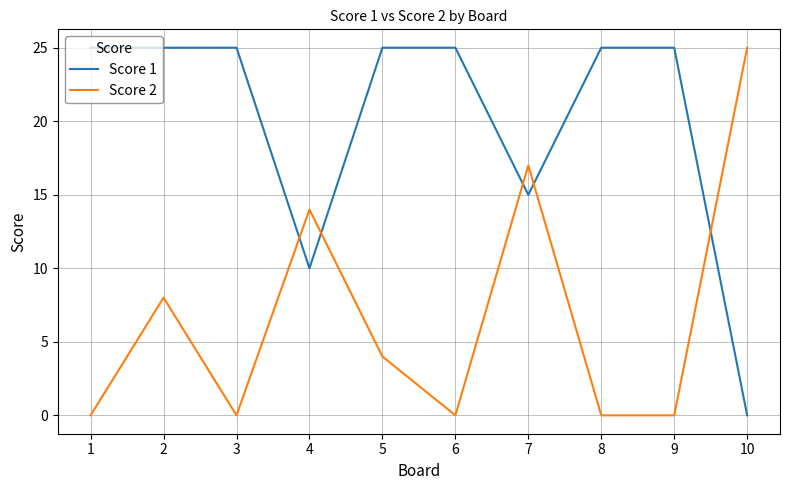

True or false: Score 2 has more than 0 points higher than both neighbors.

True